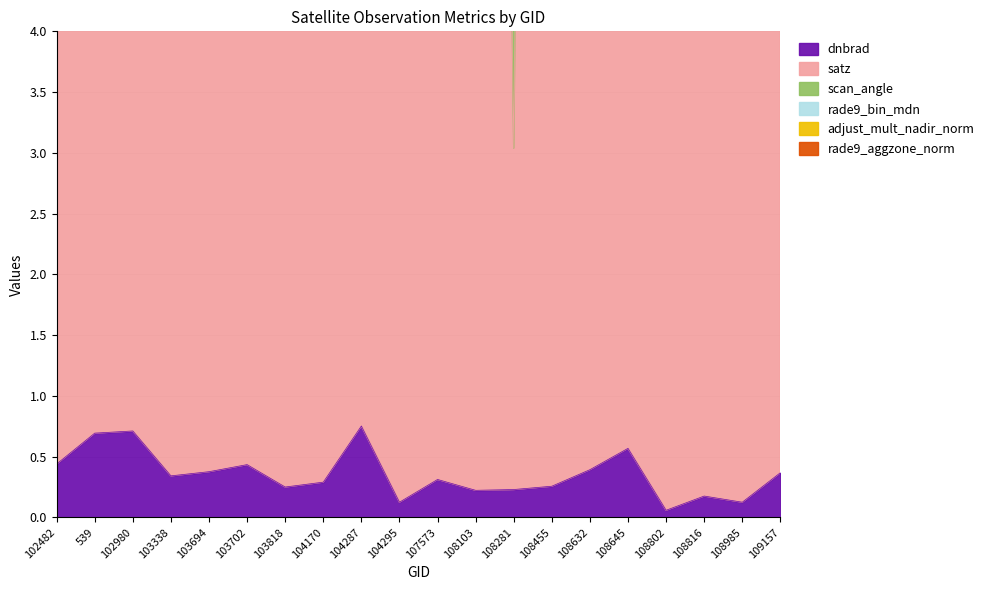

True or false: dnbrad has a value of 0.6 at 103694.

False